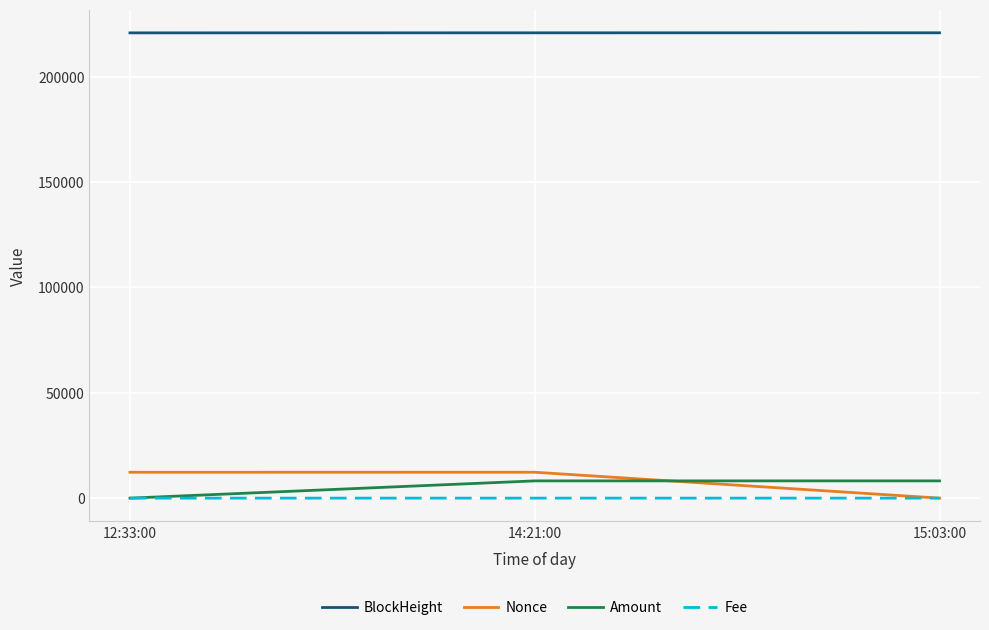

What is the maximum value for Nonce?

12290.0